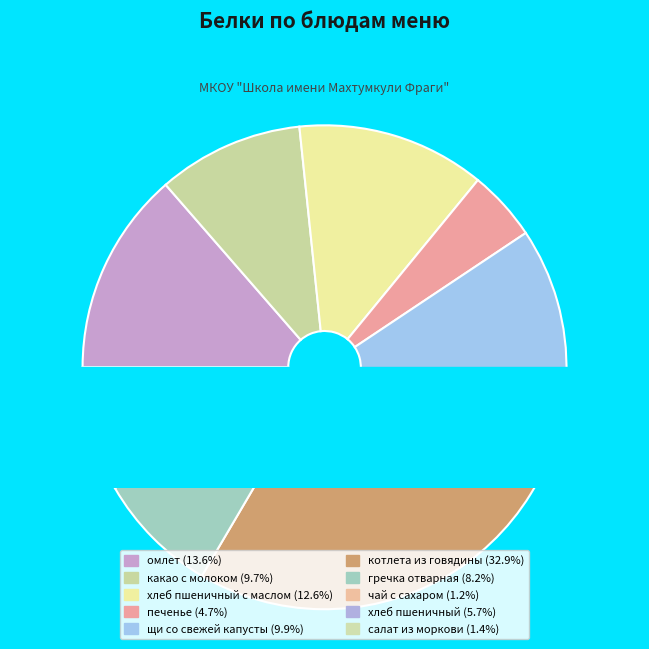

Which slice is the largest?

котлета из говядины